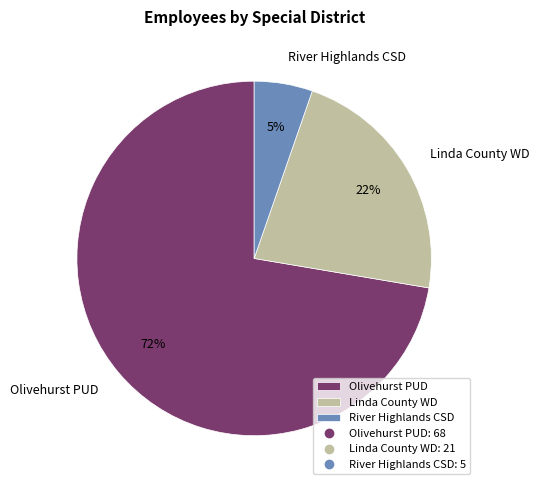

How many segments does this pie chart have?

3